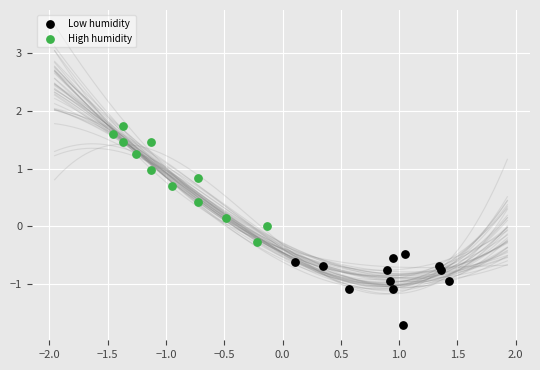

Which series has the widest spread of Y values?

High humidity